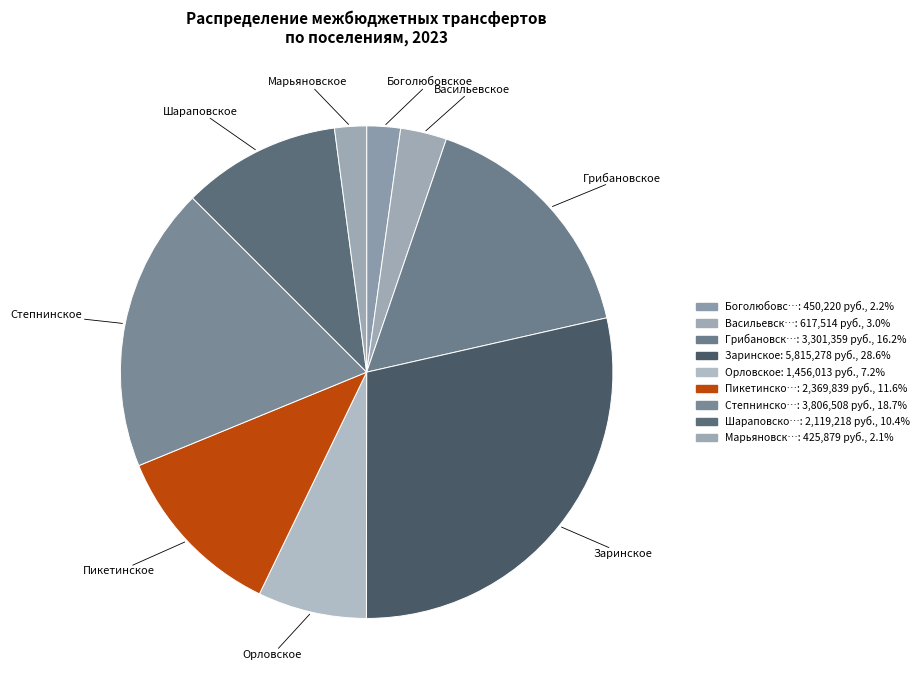

Which slice is the largest?

Заринское